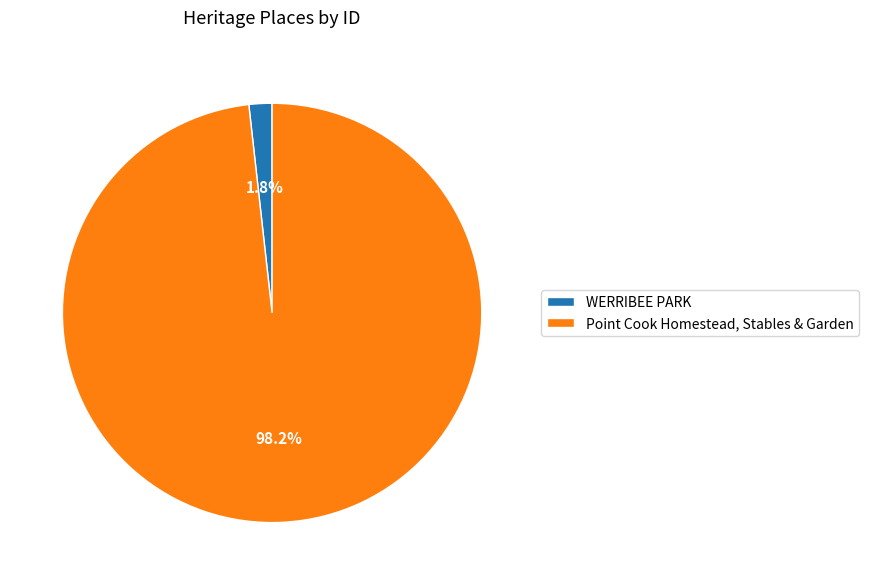

Does any single category account for the majority?

Yes